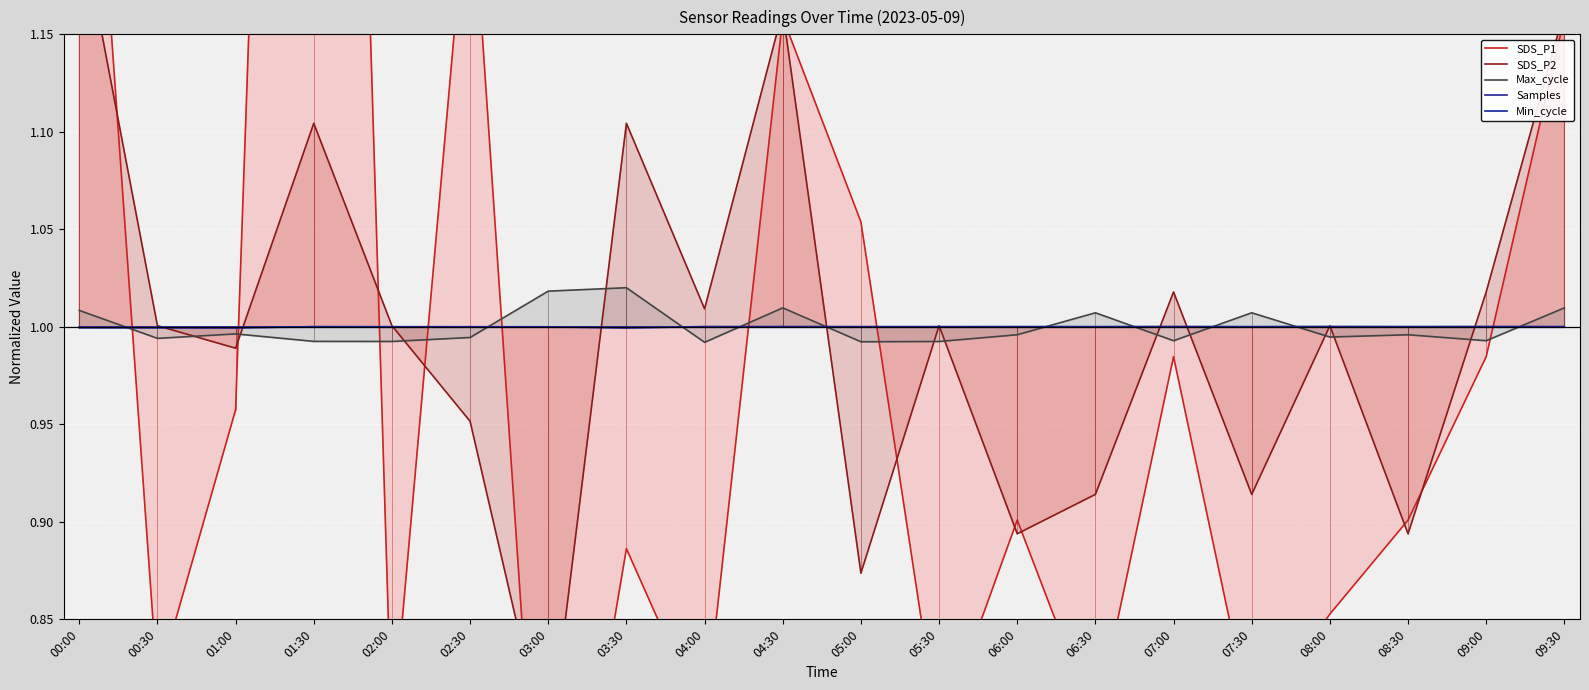

How many interior local valleys does the SDS_P1 series have?

7